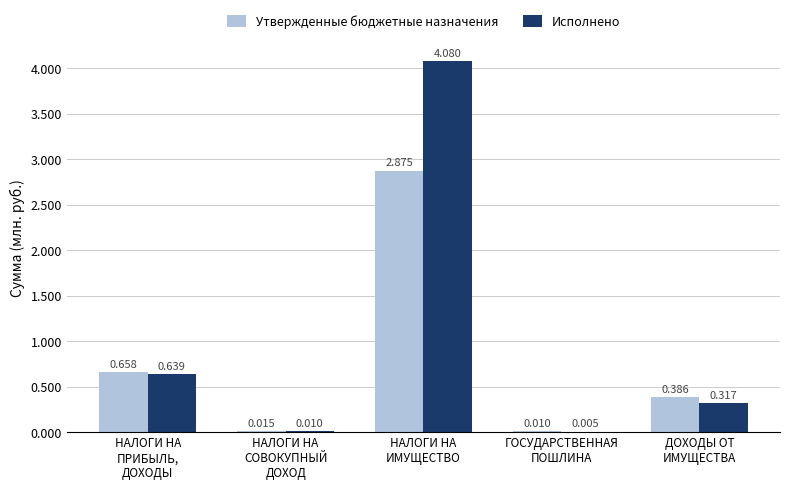

Are the bars grouped side by side (vs. stacked)?

Yes